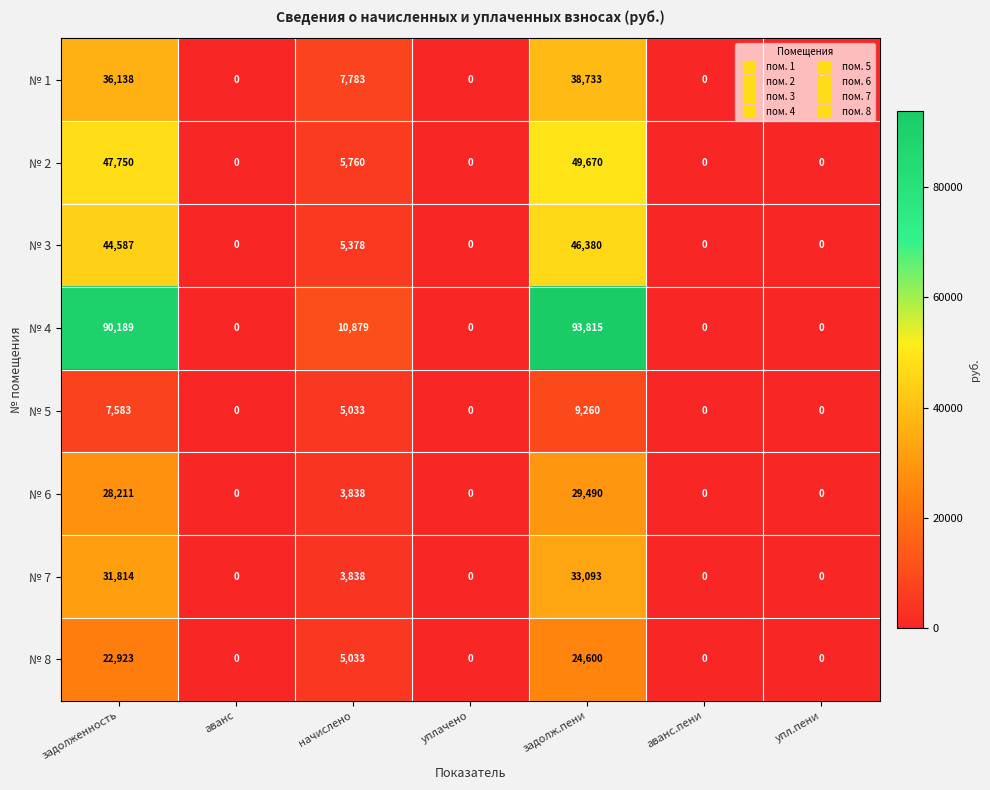

Which series has the widest spread of values?

№ 4